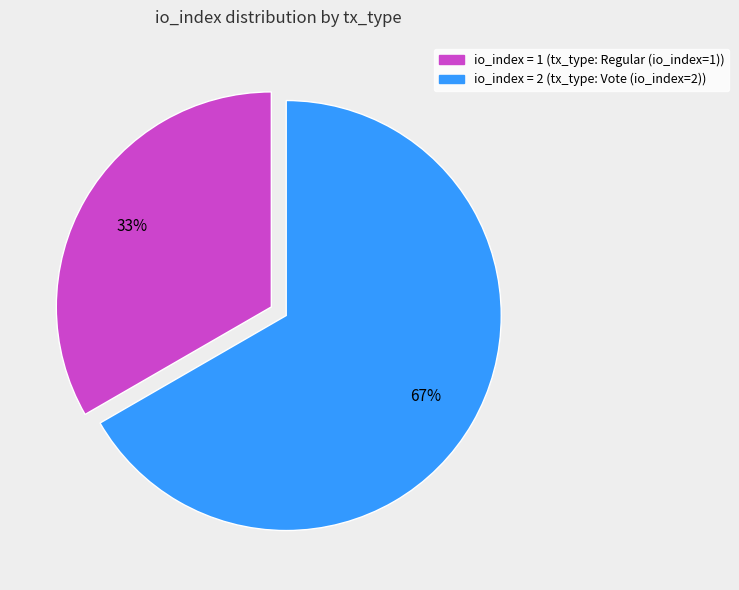

Count the number of slices in the pie.

2